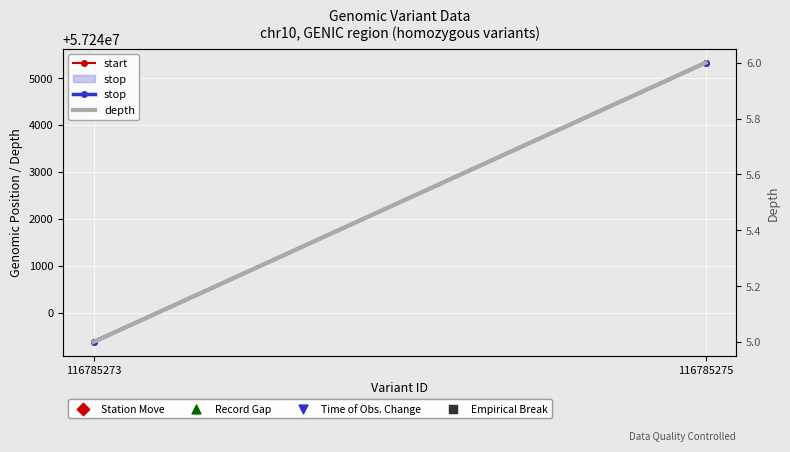

At how many categories does at least one series exceed 8909601?

2